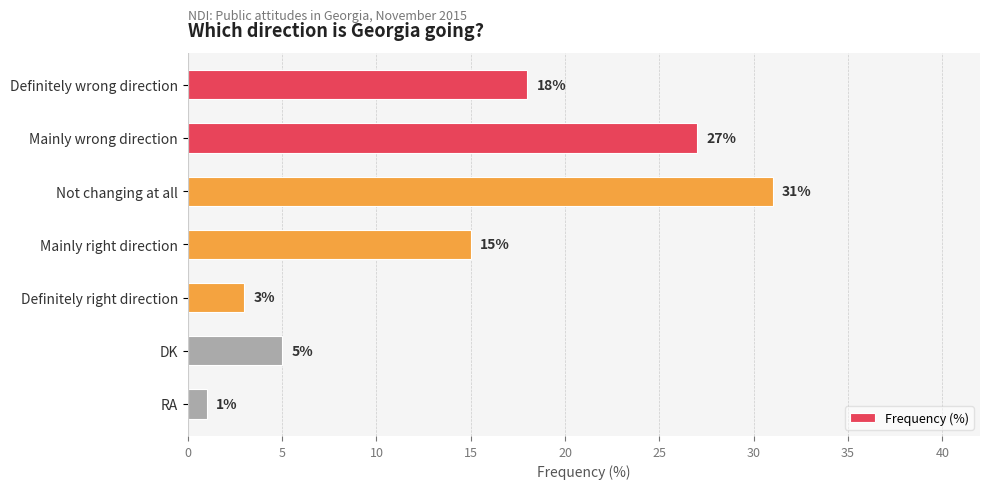

What is the difference between the values at DK and RA?

4